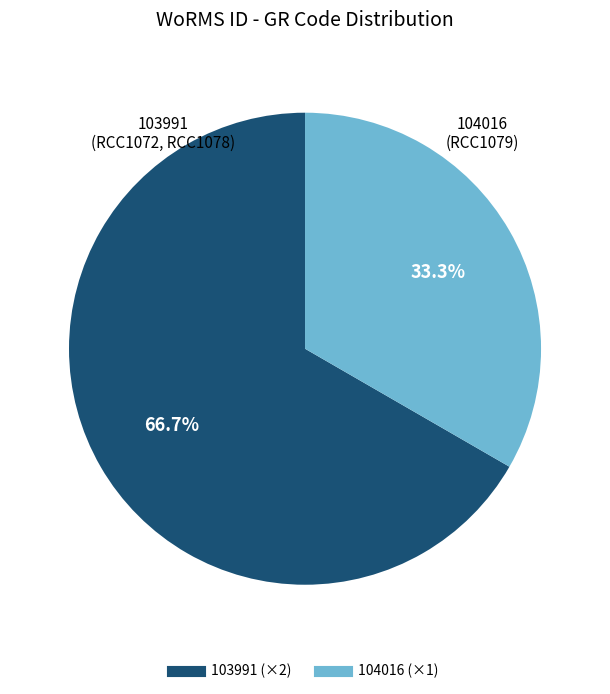

Is there a majority slice in this chart?

Yes